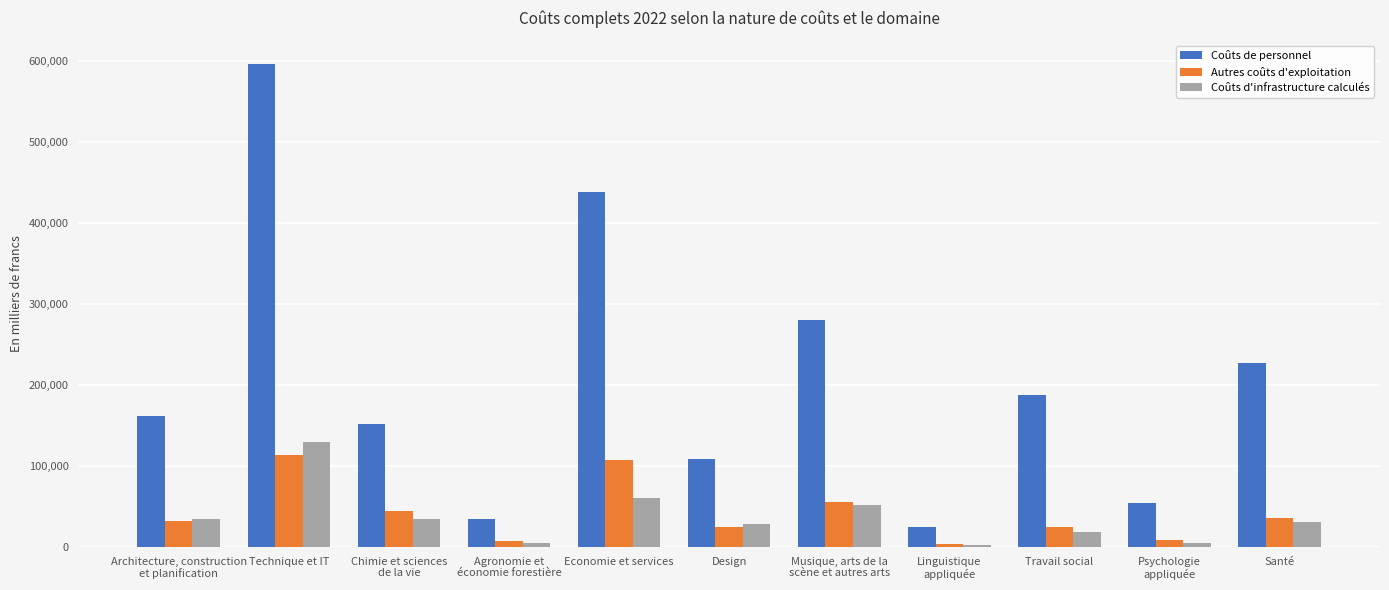

Which series has the largest total across all categories?

Coûts de personnel